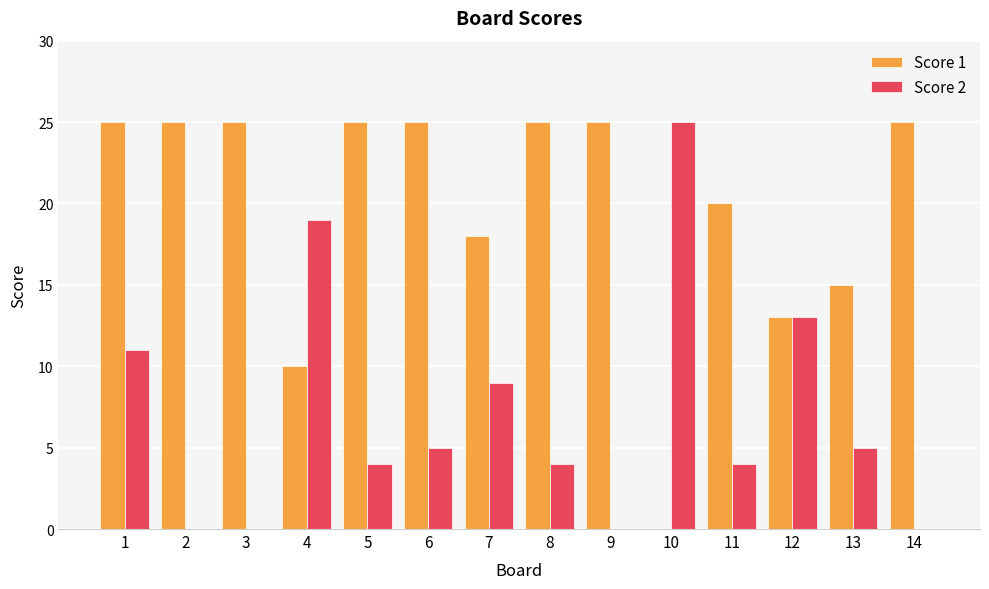

Reading left to right, extract all data points from this chart.

Score 1: 1=25	2=25	3=25	4=10	5=25	6=25	7=18	8=25	9=25	10=0	11=20	12=13	13=15	14=25
Score 2: 1=11	2=0	3=0	4=19	5=4	6=5	7=9	8=4	9=0	10=25	11=4	12=13	13=5	14=0